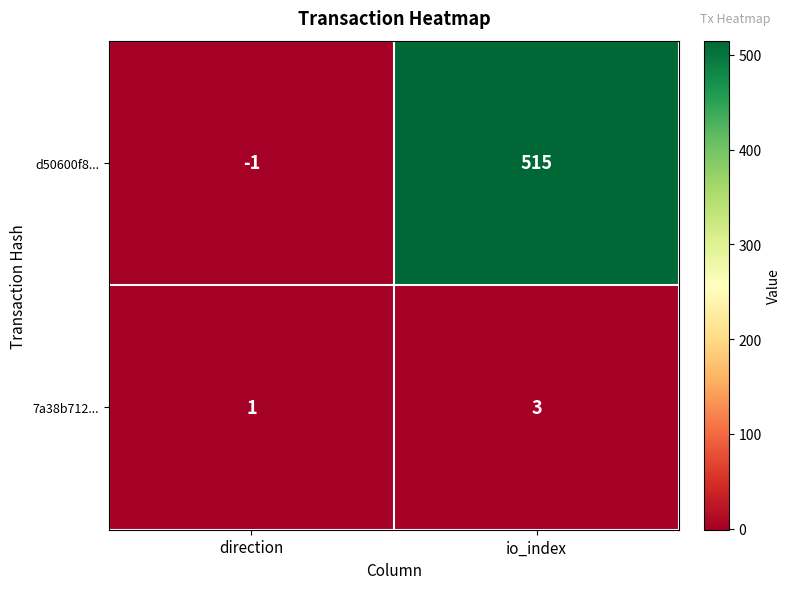

Which series has the largest range (max minus min)?

d50600f8...